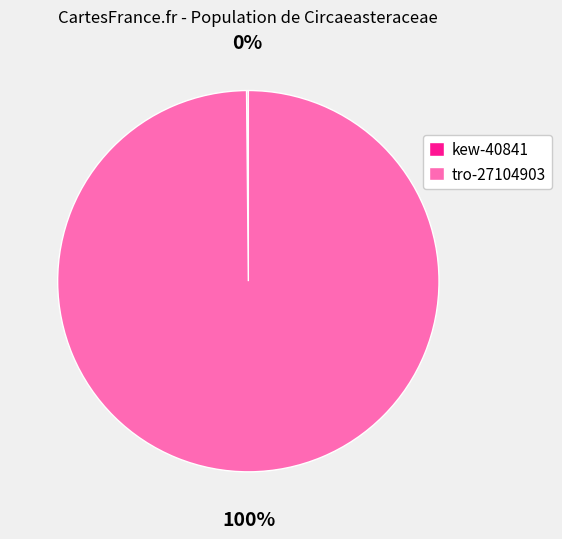

Is it true that tro-27104903 is 93% of the pie?

False